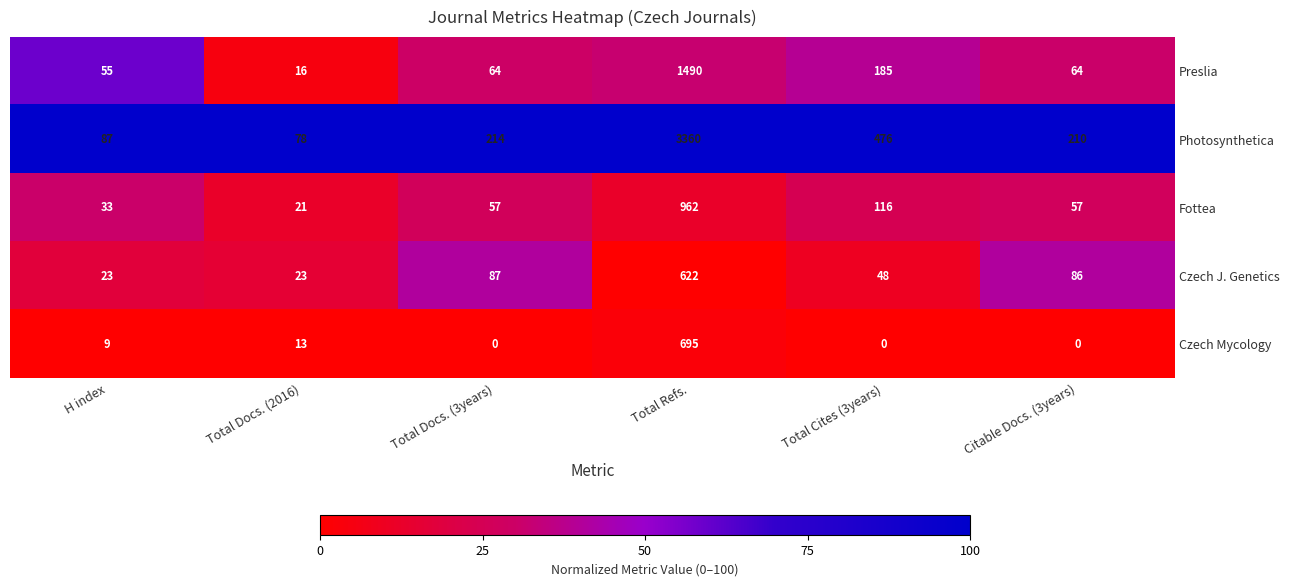

Between H index and Total Docs. (2016), which series saw the biggest shift?

Preslia